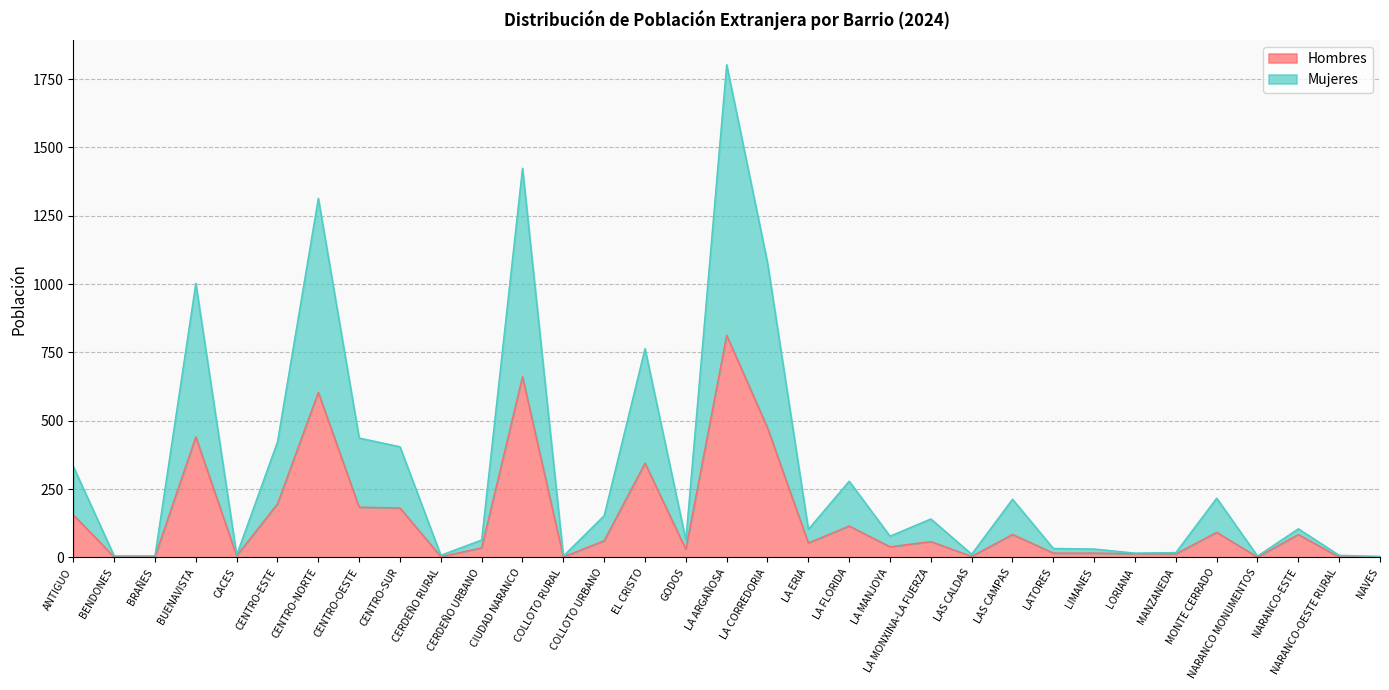

What is the highest value of the Hombres series?

813